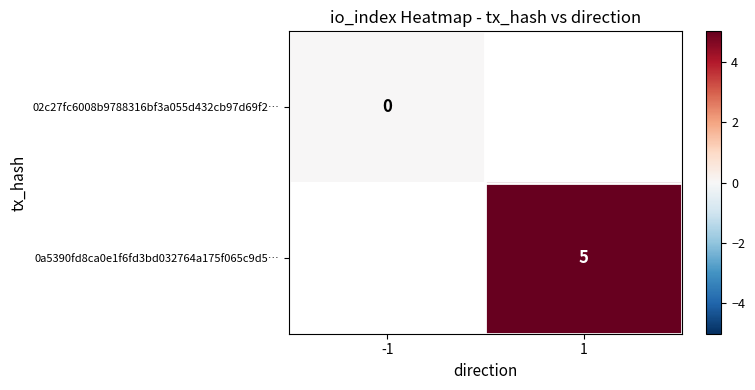

True or false: 0a5390fd8ca0e1f6fd3bd032764a175f065c9d5… has a value of 3 at 1.

False